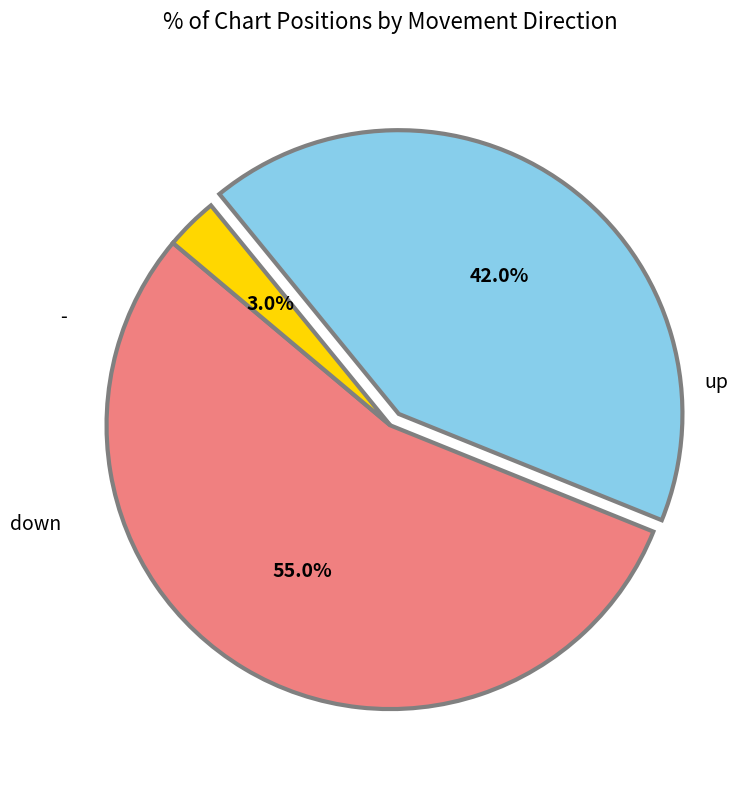

How many slices are in this pie chart?

3